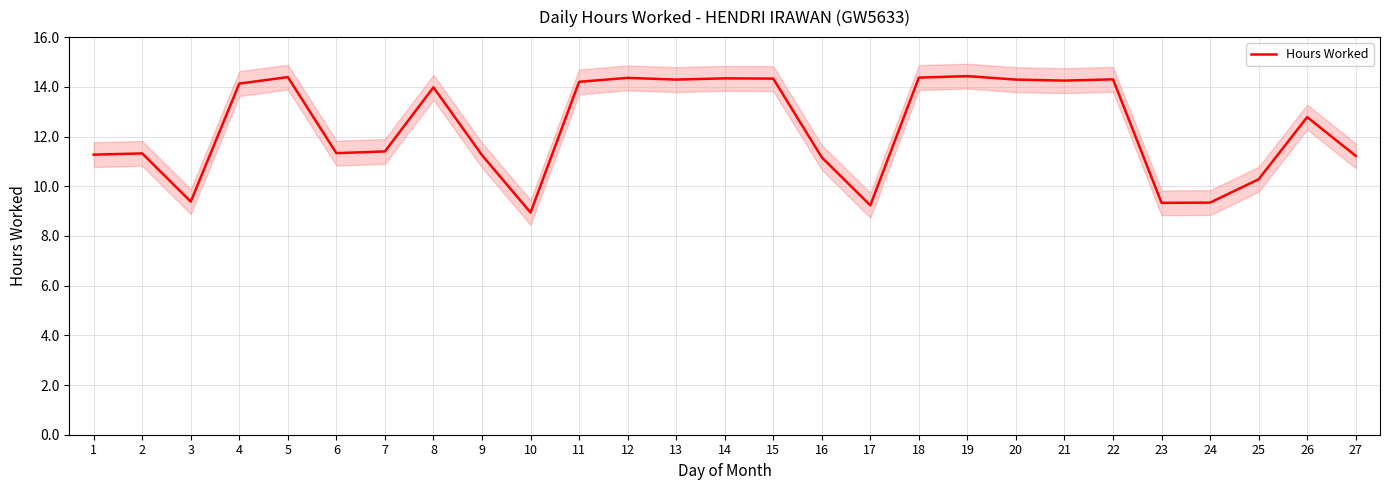

What is the difference between the maximum and minimum values?

5.5